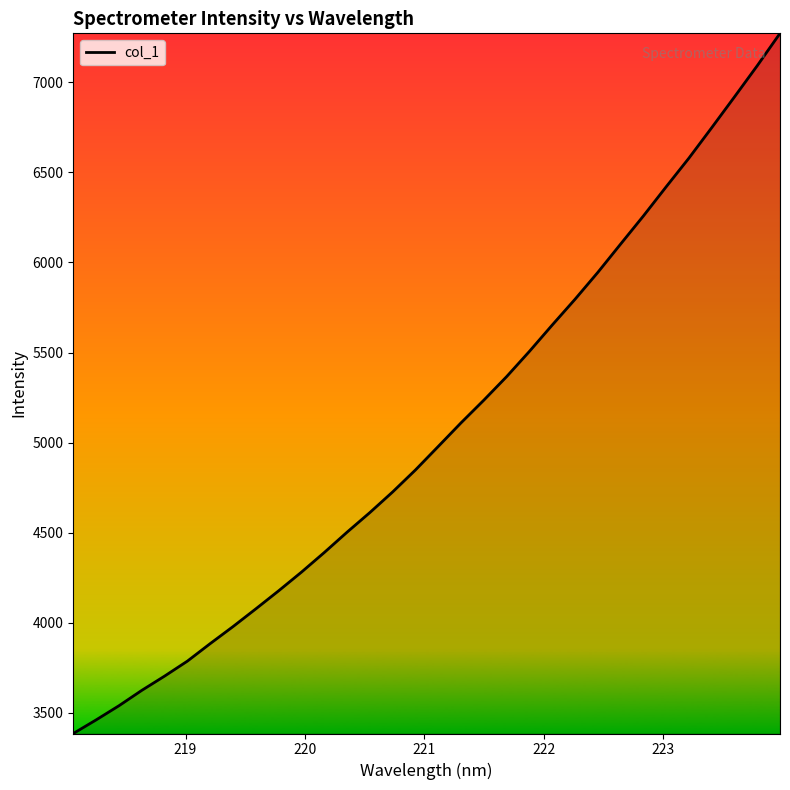

What is the smallest value displayed?

3385.1